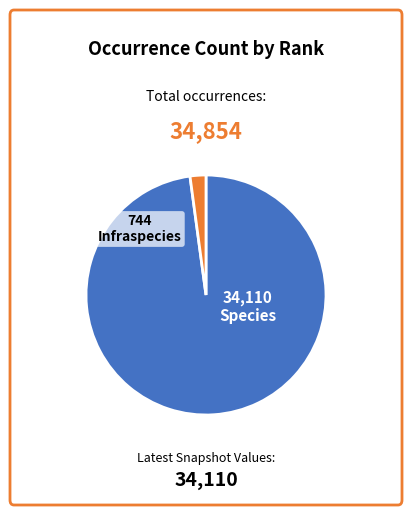

How many slices are in this pie chart?

2